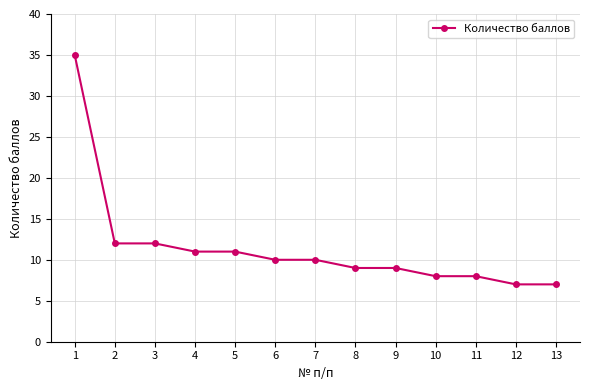

The chart shows a value of 10 at 6. True or false?

True